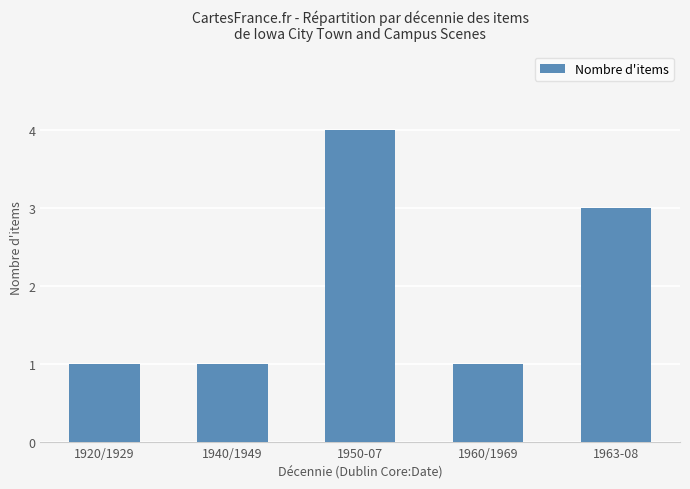

What is the value of the 5th bar from the left?

3